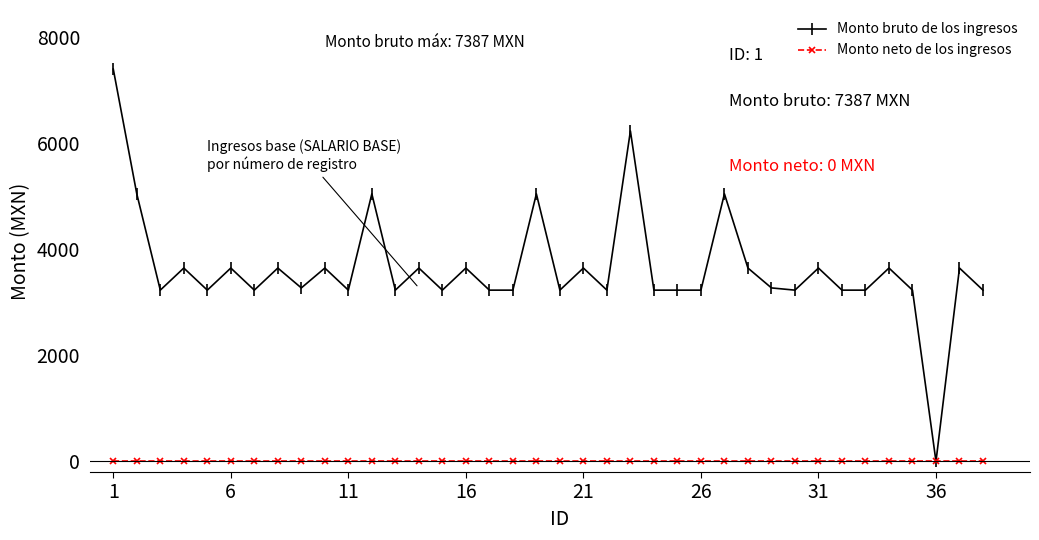

List the series in order of their overall mean, lowest first.

Monto neto de los ingresos, Monto bruto de los ingresos